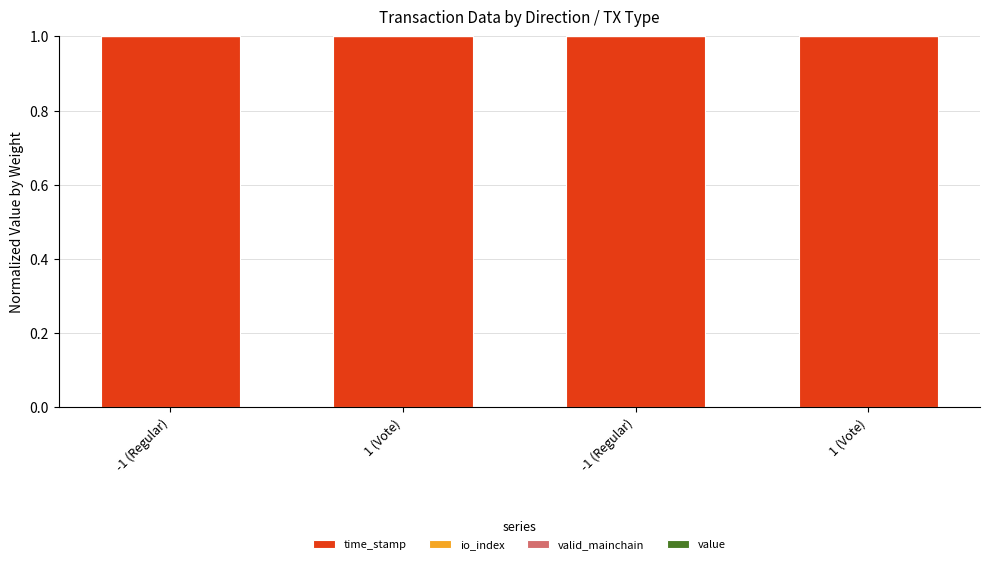

What is the total value across all series at -1 (Regular)?

1.0